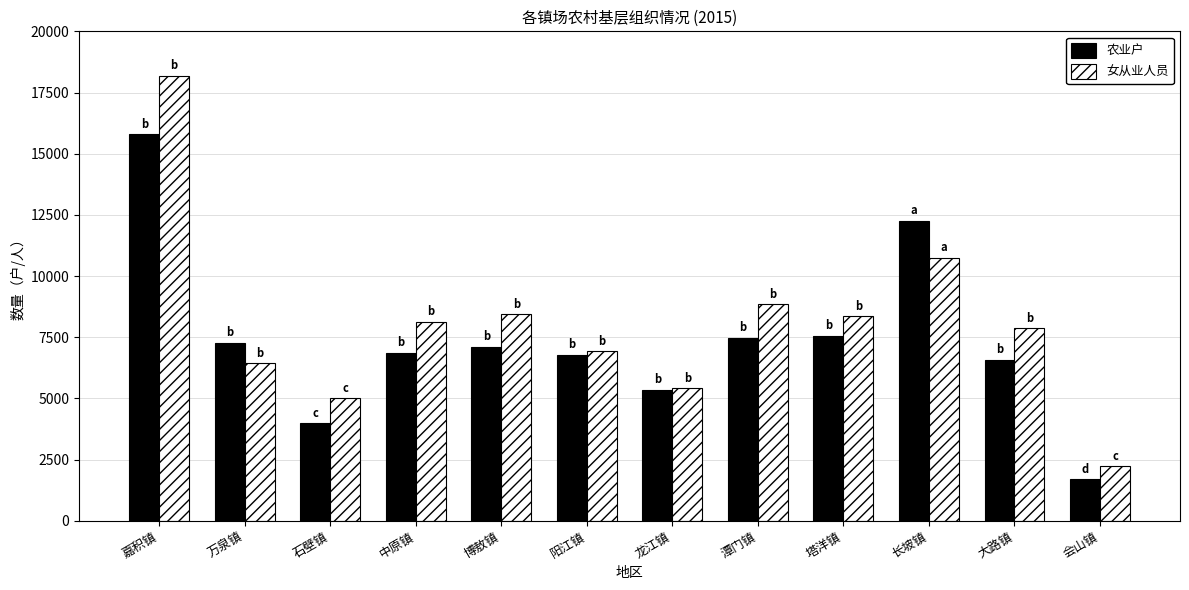

How many groups of bars are there?

12